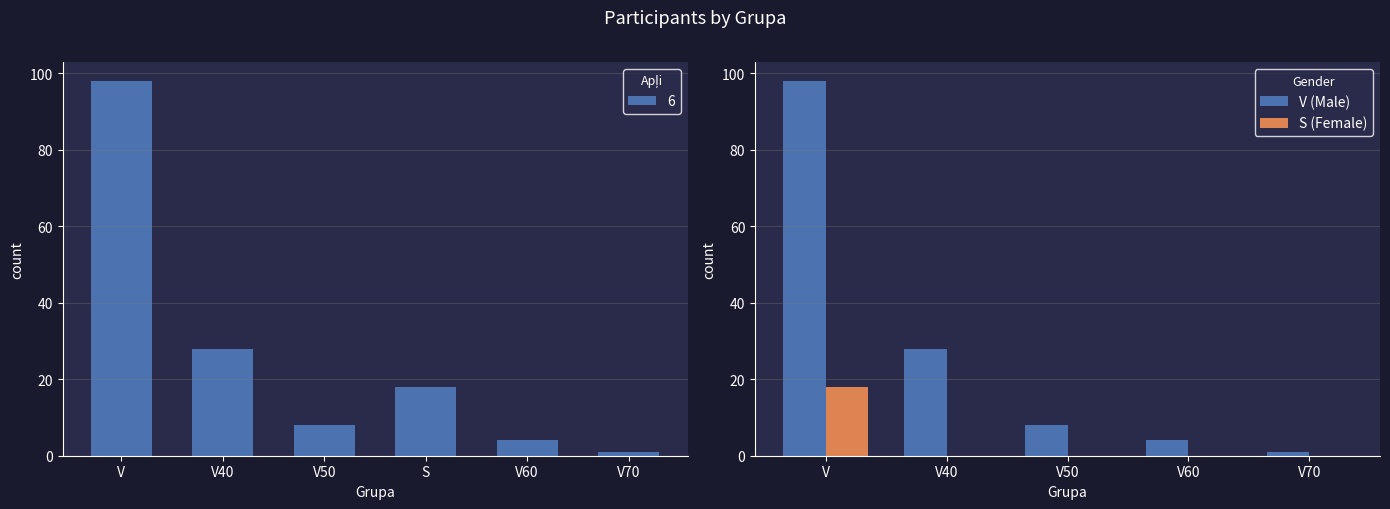

At which category is the sum across all series the highest?

V